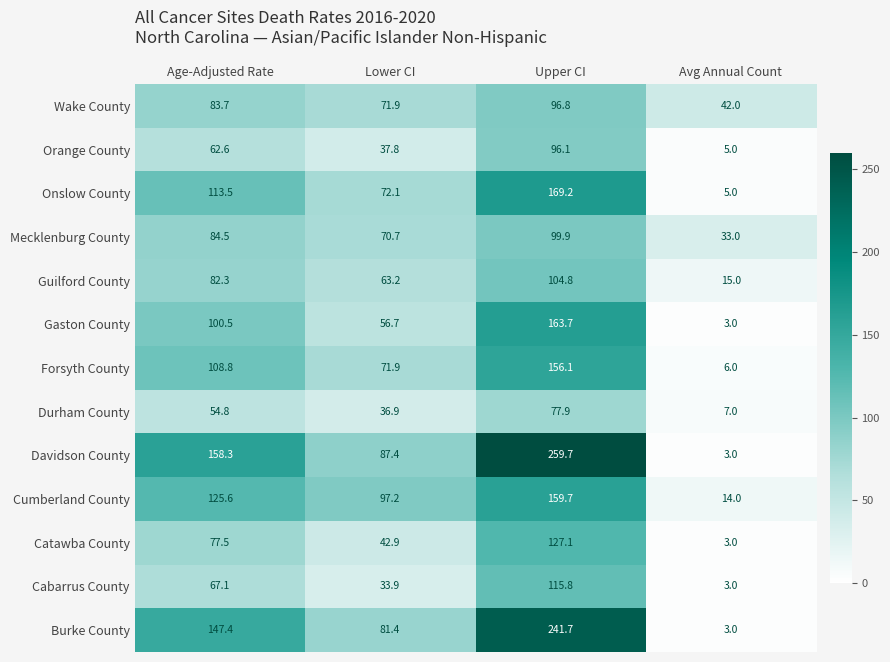

What is the smallest value displayed?

3.0